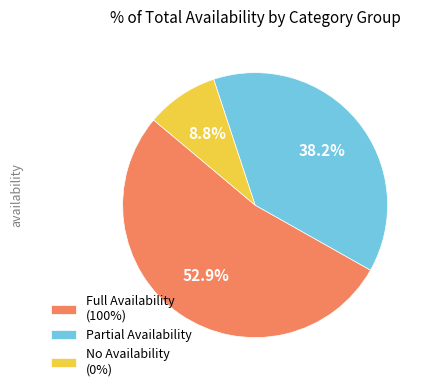

Is there any slice that represents more than half of the pie?

Yes